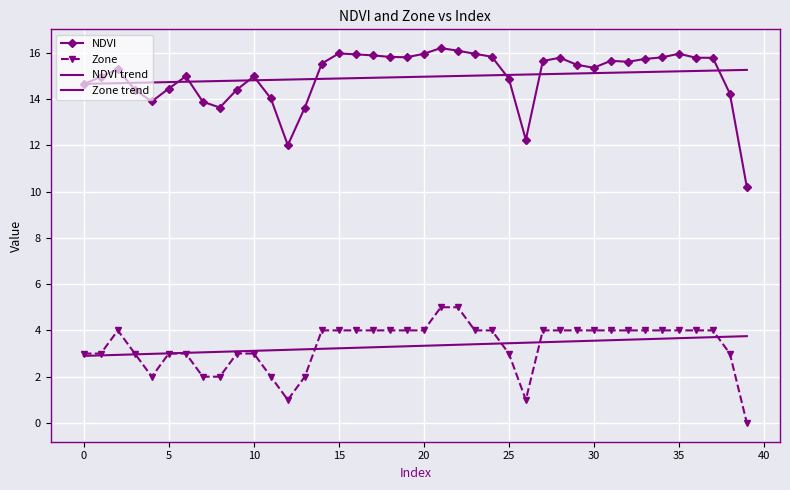

Which series has the widest spread of values?

NDVI